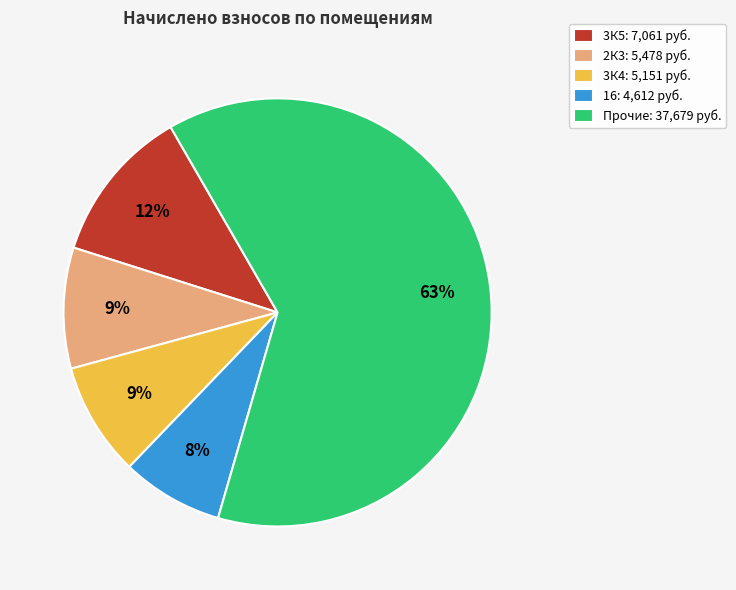

Does 16: 4,612 руб. account for over 50% of the chart?

No